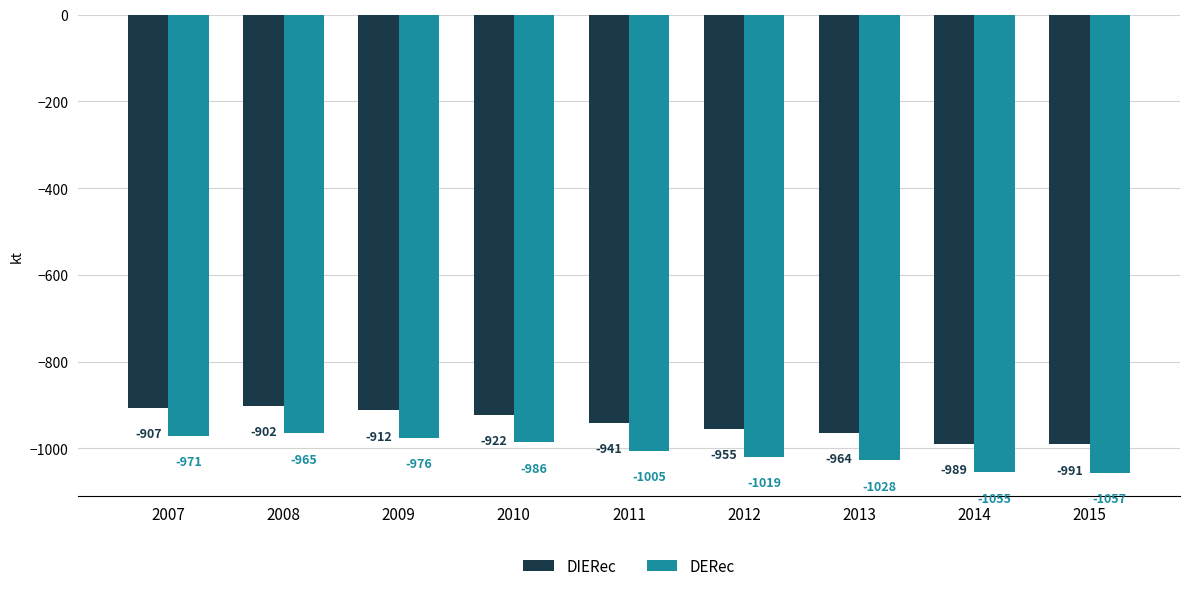

At which category is the sum across all series the highest?

2008